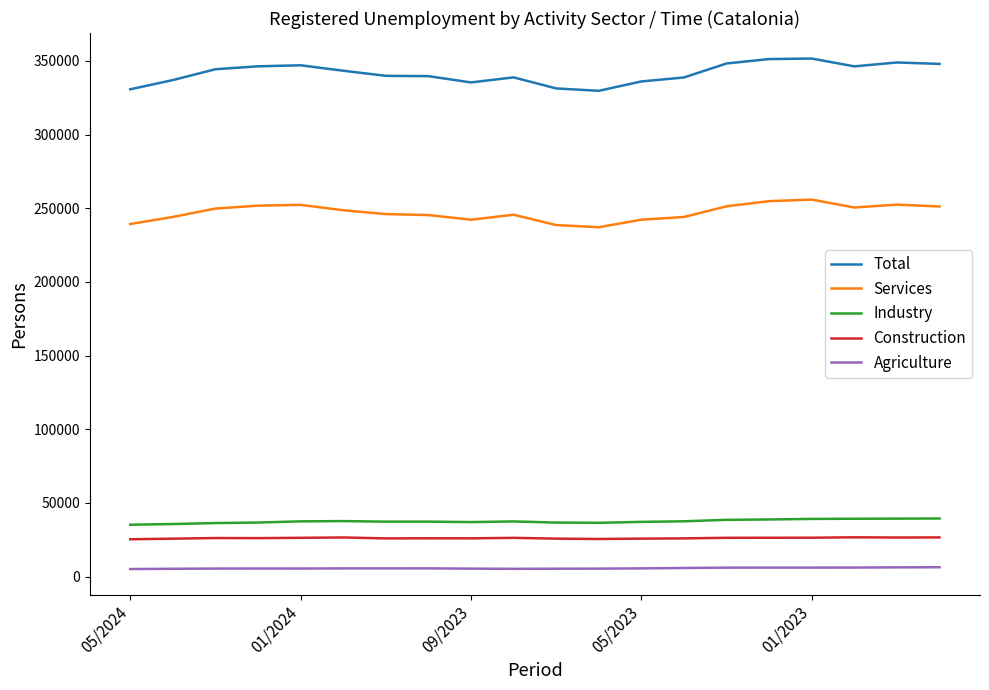

True or false: Services has more than 0 points higher than both neighbors.

True